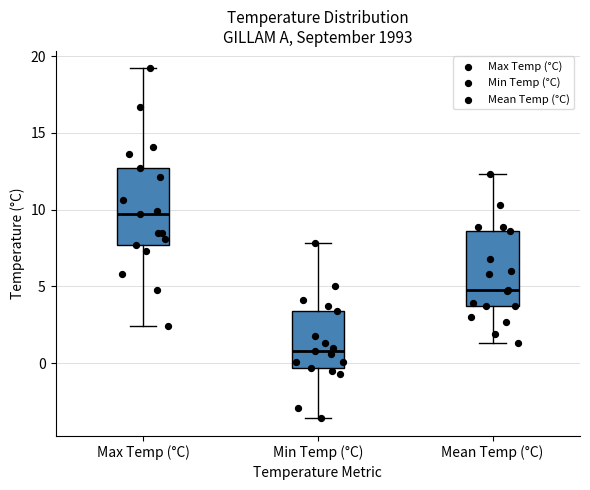

Where is the lower edge of the box for Mean Temp (°C) on the y-axis? The values are not printed on the chart, so give them approximately, as read against the axis.

3.5